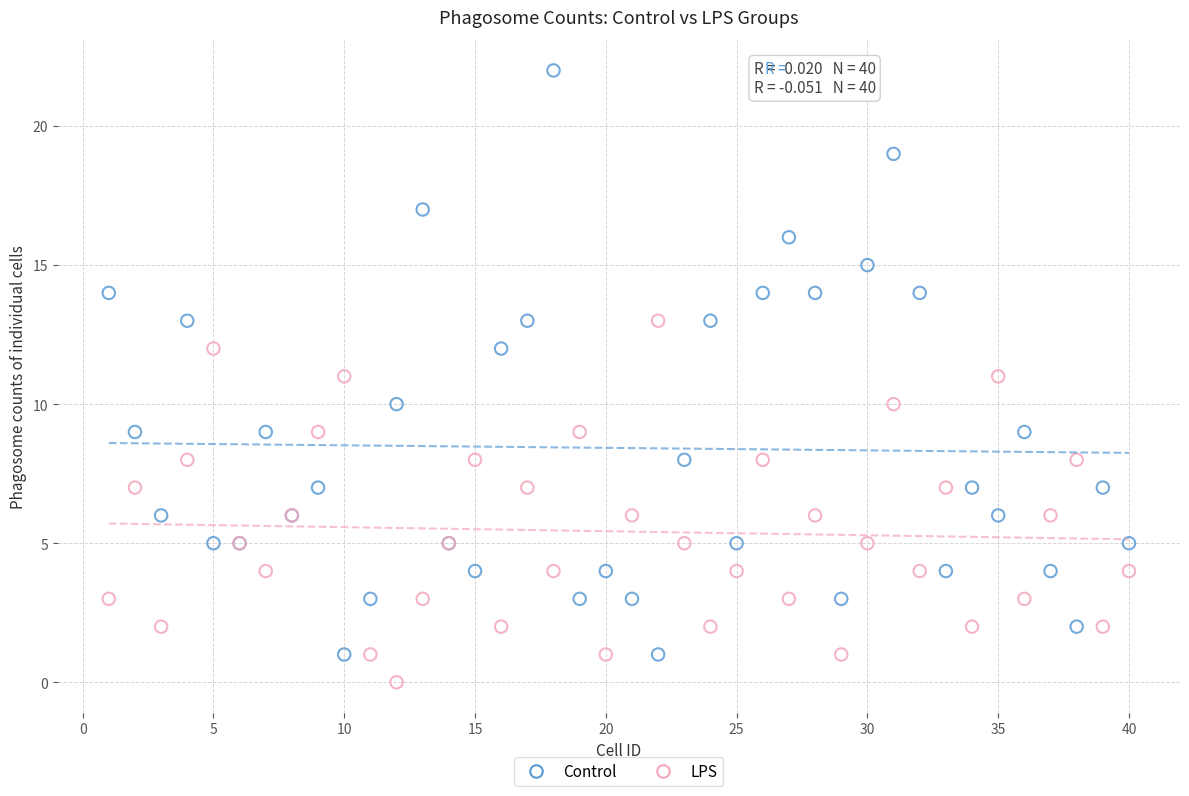

What is the X range (max minus min) for the scatter plot?

39